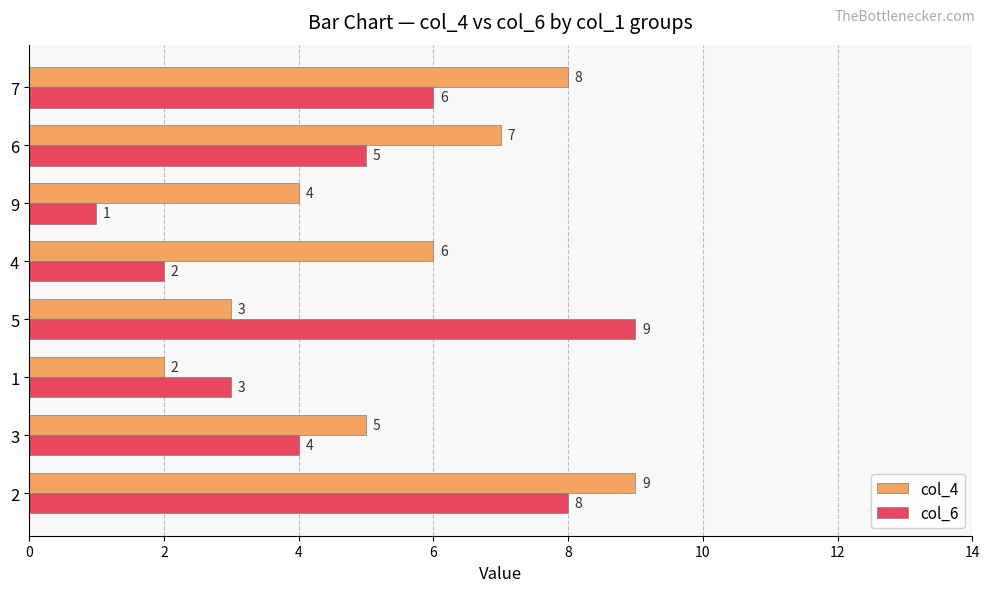

At which label is col_6 closest to 5?

6